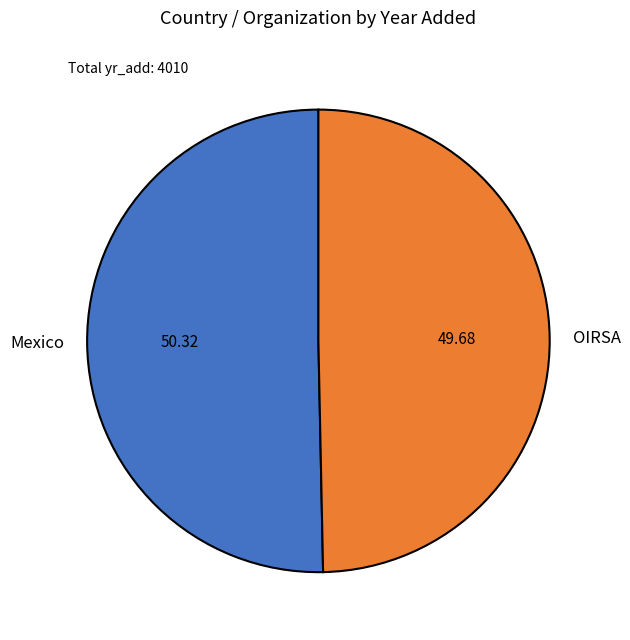

Does Mexico represent more than half of the total?

Yes